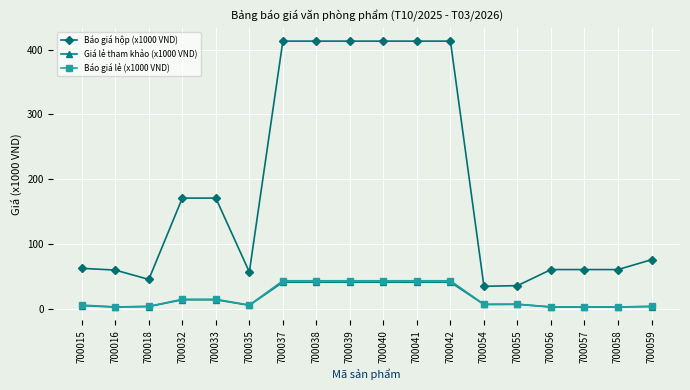

What is the greatest value displayed?

413.0